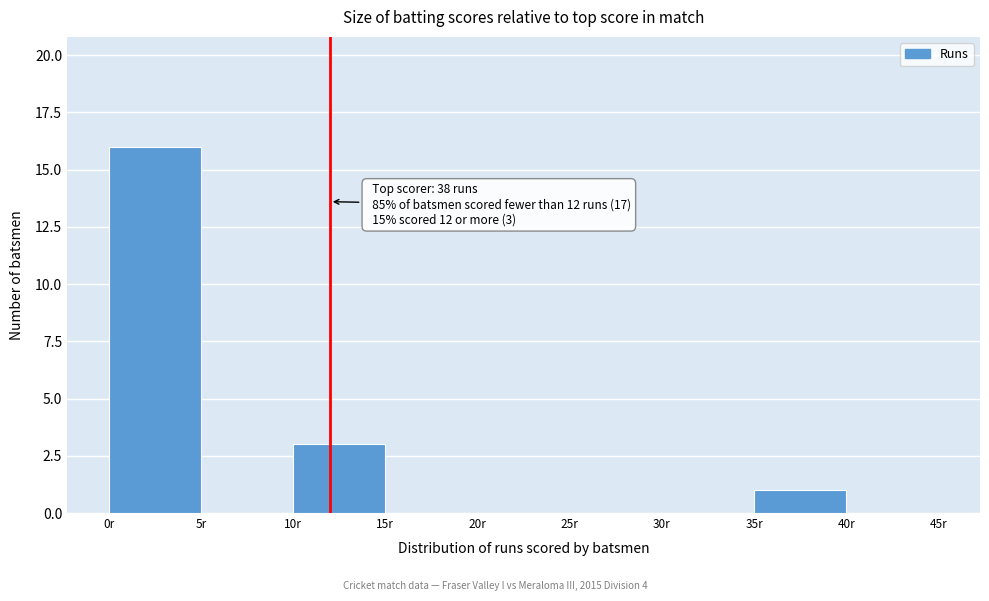

Over which range of the x-axis is the bar tallest?

0 to 5